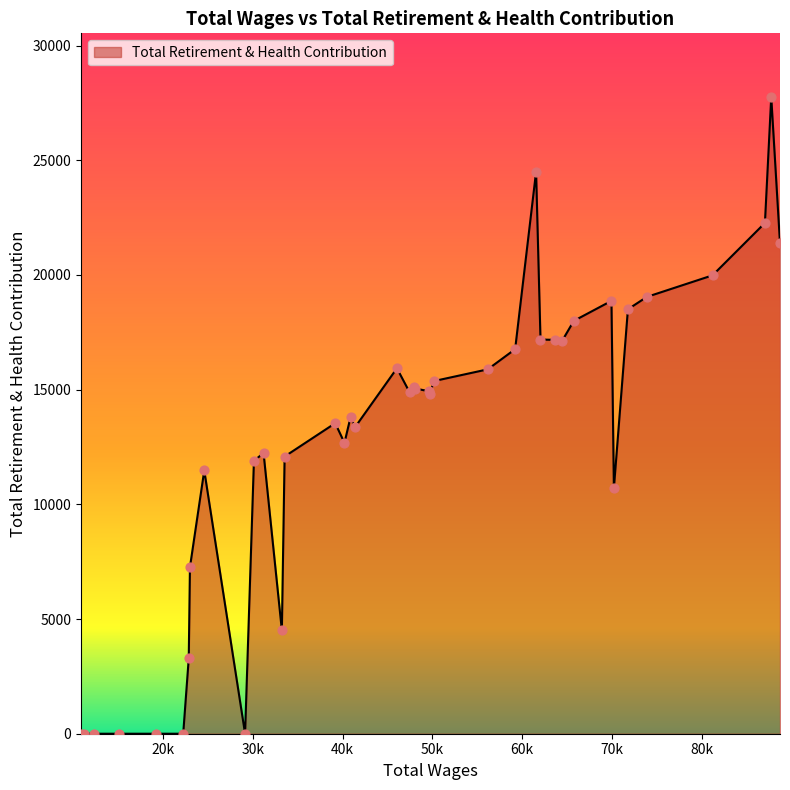

What is the maximum value shown in the chart?

27756